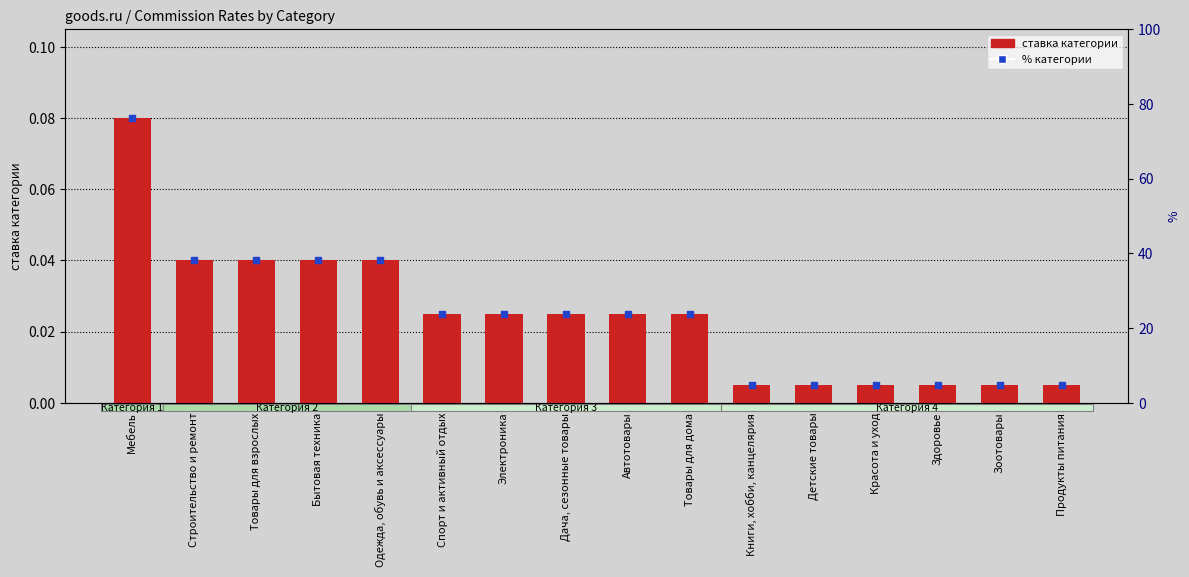

Which series has the largest total across all categories?

ставка категории